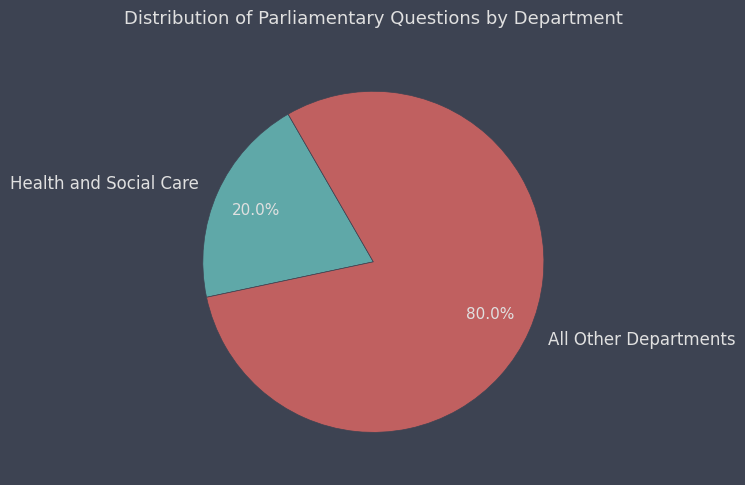

Which category has the smallest portion of the pie?

Health and Social Care